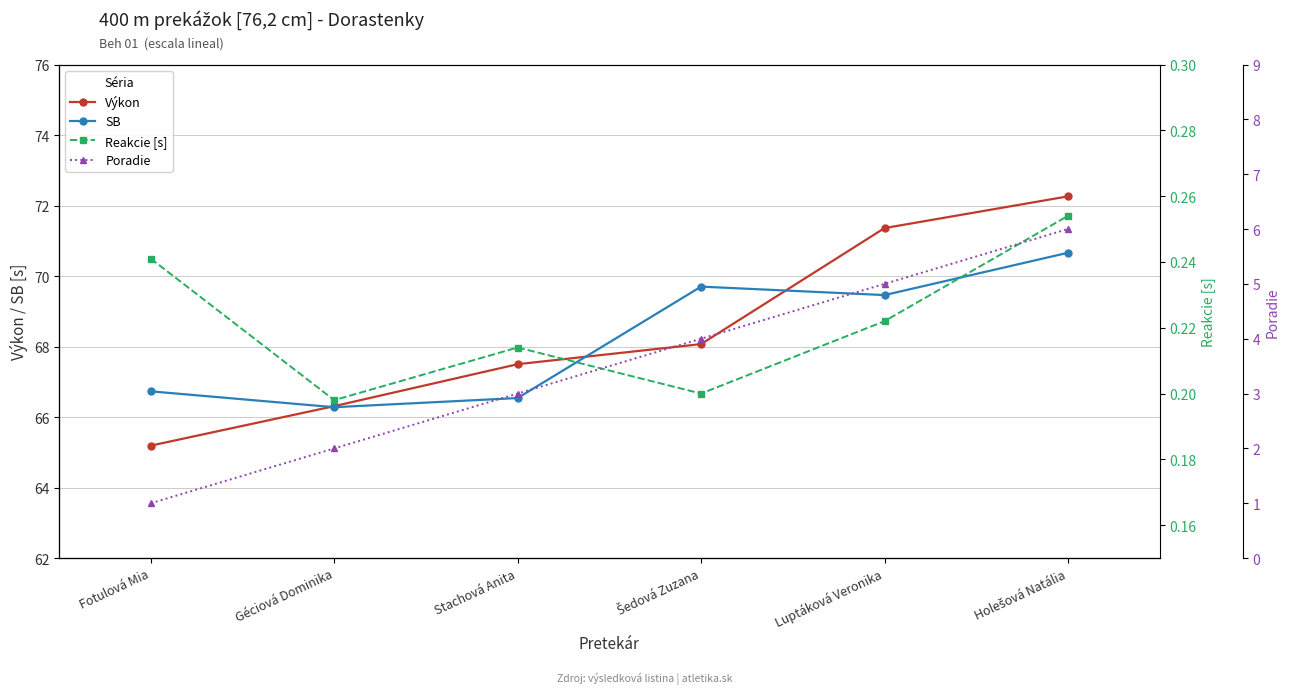

What is the average value of the SB series?

68.2